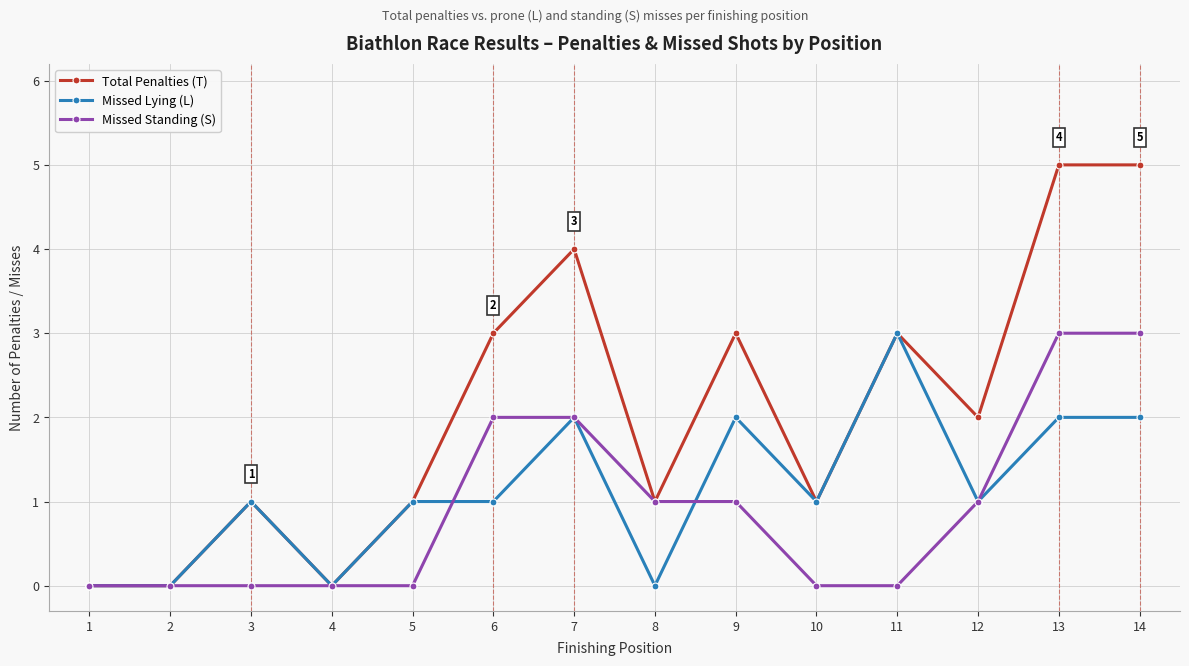

Which series has the widest spread of values?

Total Penalties (T)